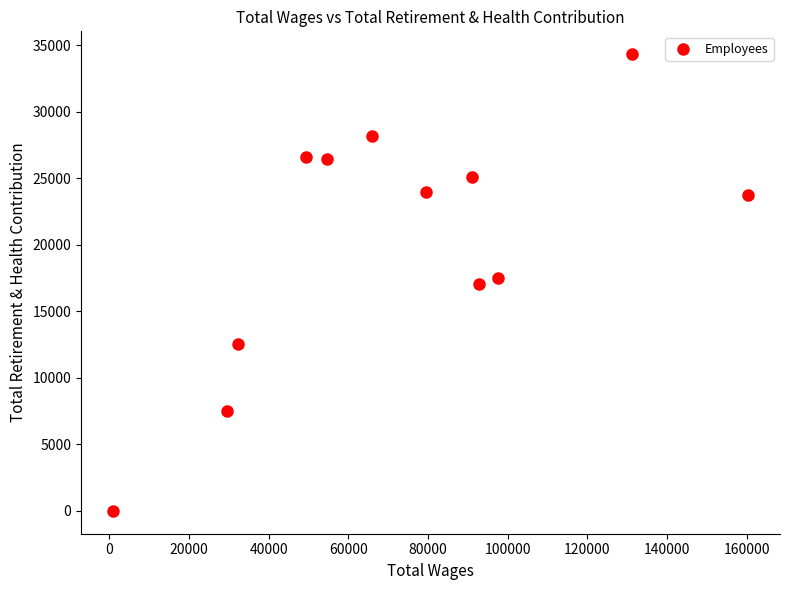

What is the average Y value?

20241